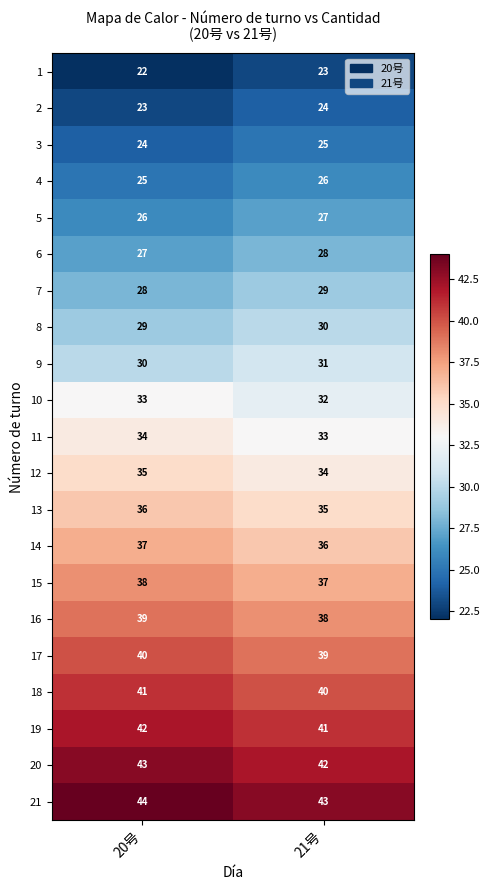

Which series has the largest total across all categories?

21